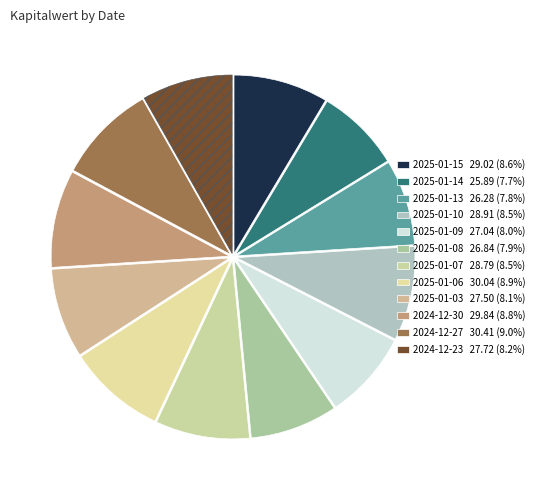

What percentage is NOT represented by 2024-12-27?

91.0%